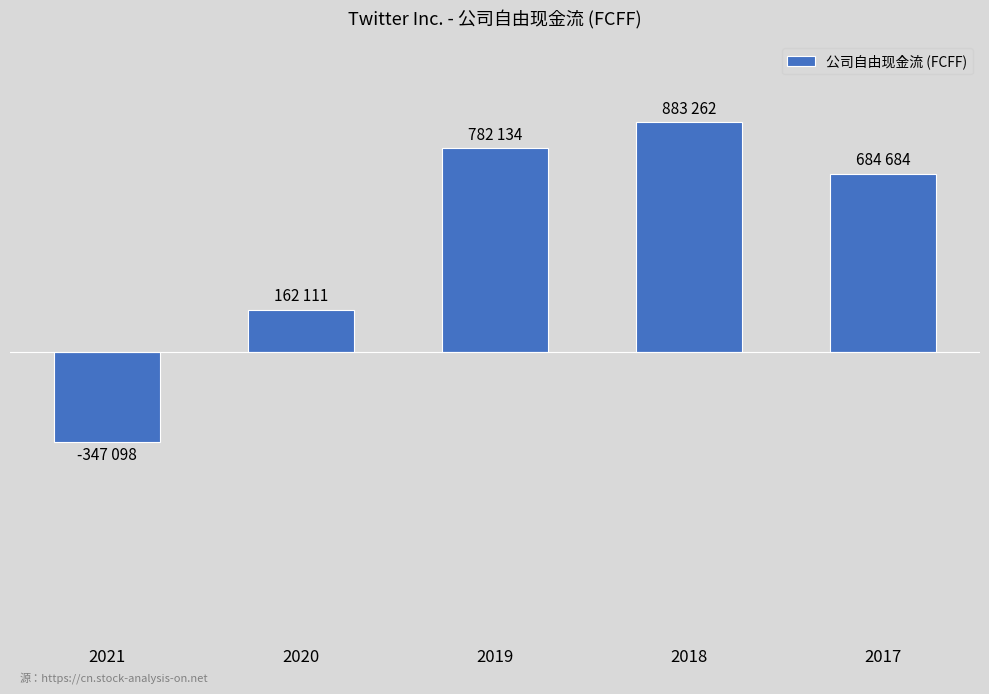

Does the chart contain any negative values?

Yes